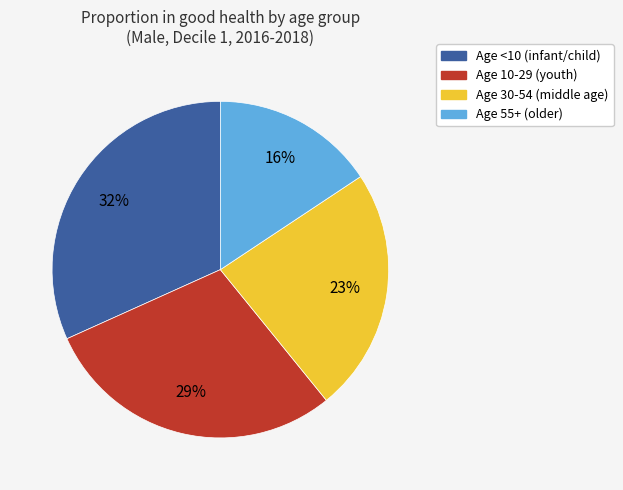

To the nearest percent, what is the difference between the largest and smallest slice percentages?

16%